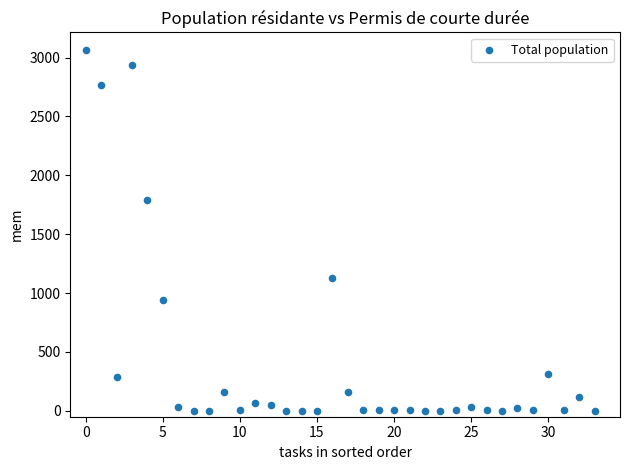

What Y value in the scatter plot is closest to 1530?

1792